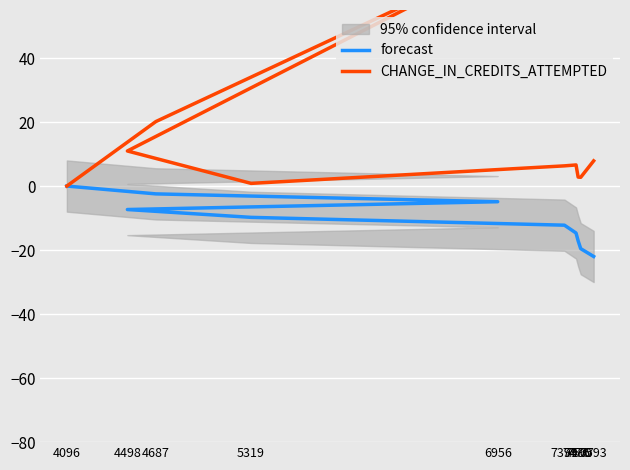

Rank the series by their maximum value, from highest to lowest.

CHANGE_IN_CREDITS_ATTEMPTED, forecast